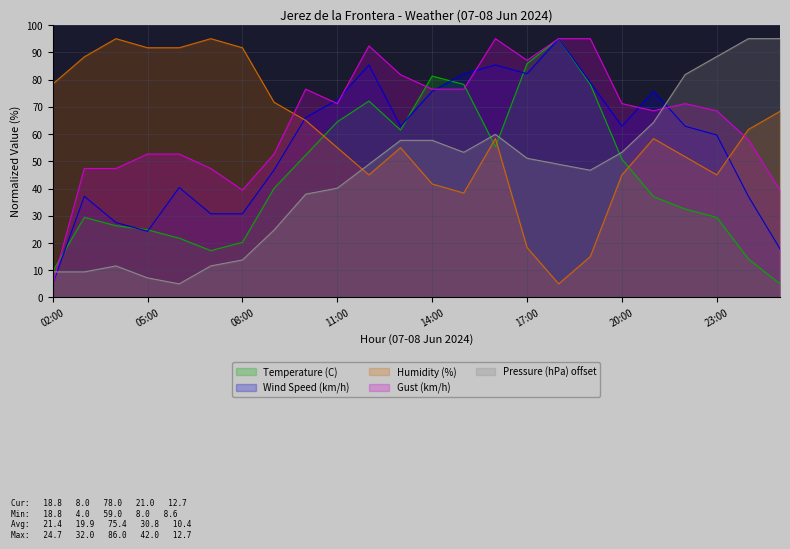

Which series ends up on top after the final intersection of Humidity (%) and Pressure (hPa) offset?

Pressure (hPa) offset